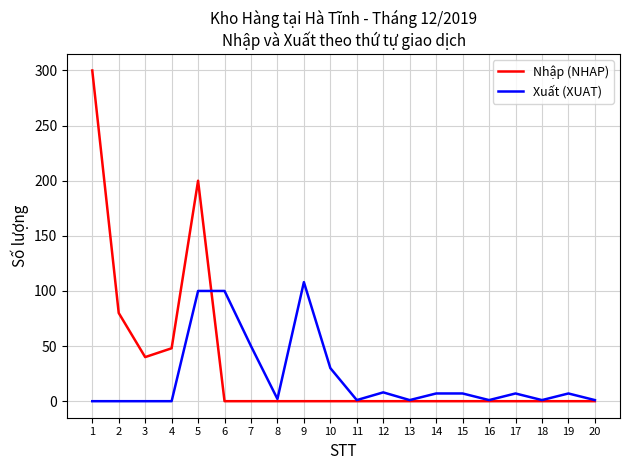

What is the difference between the Xuất (XUAT) values at 1 and 10?

30